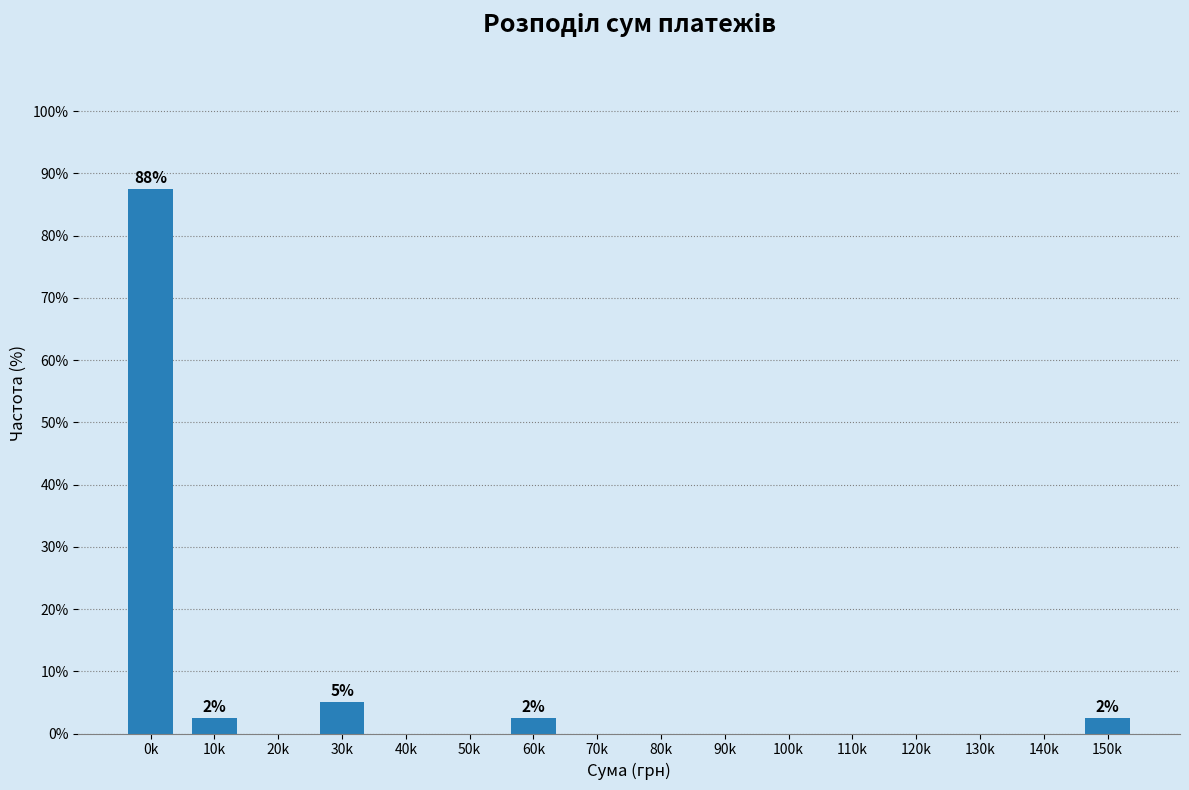

Reading left to right, transcribe all the data shown in this chart.

0k=87.5	10k=2.5	20k=0.0	30k=5.0	40k=0.0	50k=0.0	60k=2.5	70k=0.0	80k=0.0	90k=0.0	100k=0.0	110k=0.0	120k=0.0	130k=0.0	140k=0.0	150k=2.5